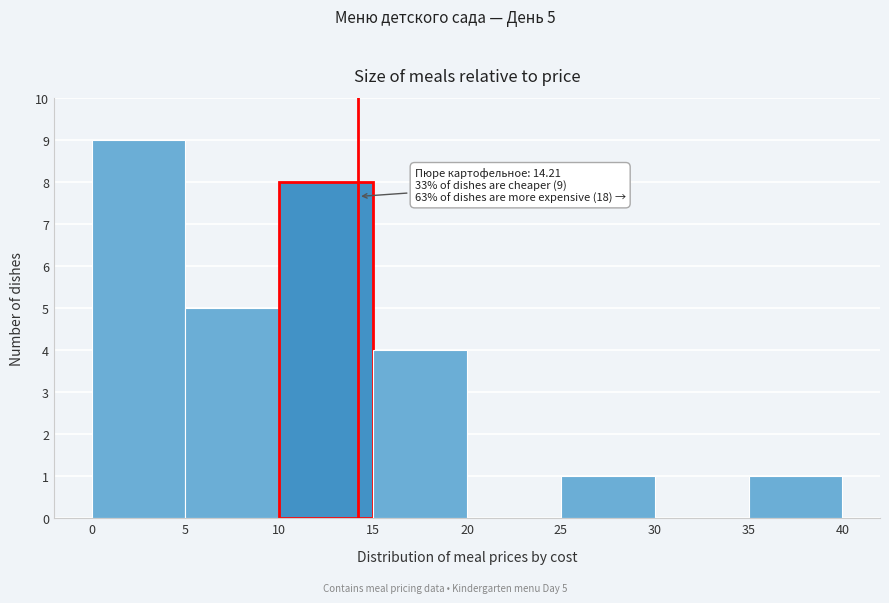

Which range on the x-axis has the tallest bar?

0 to 5